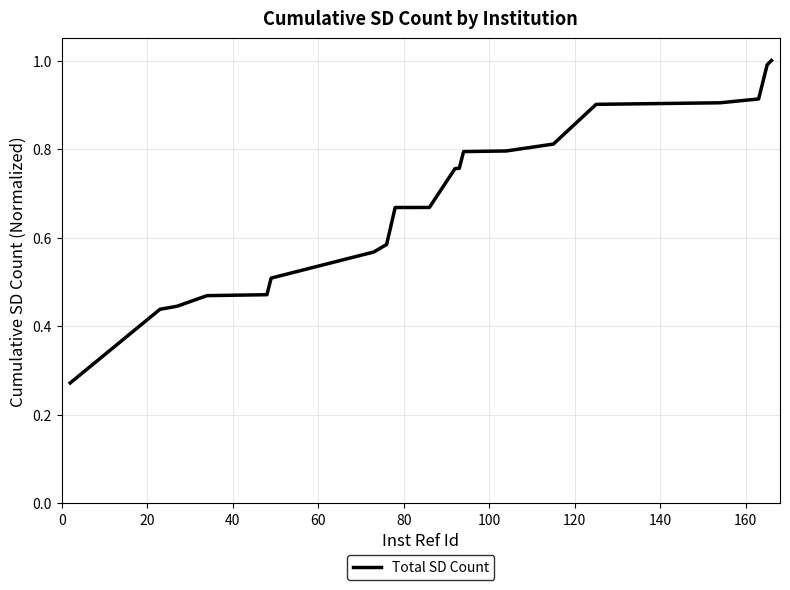

What is the maximum value shown in the chart?

1.0